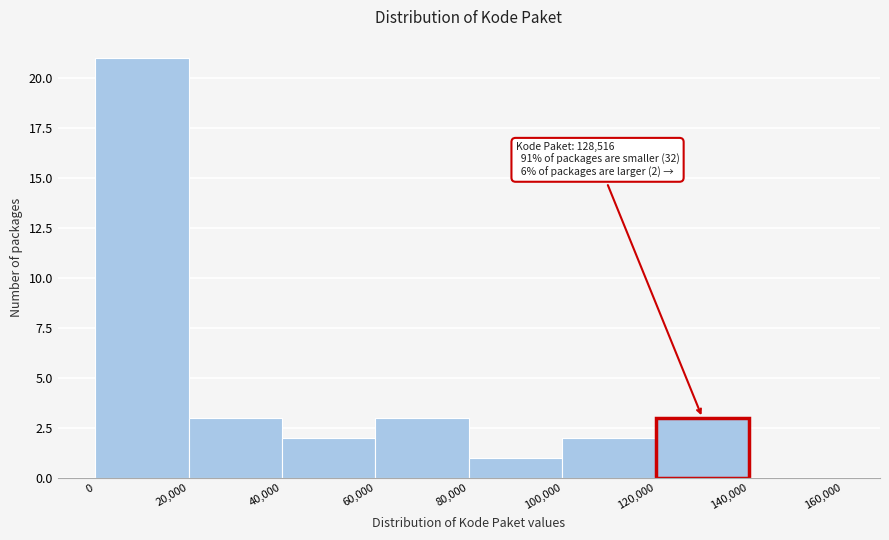

Which range on the x-axis has the tallest bar?

0 to 20,000